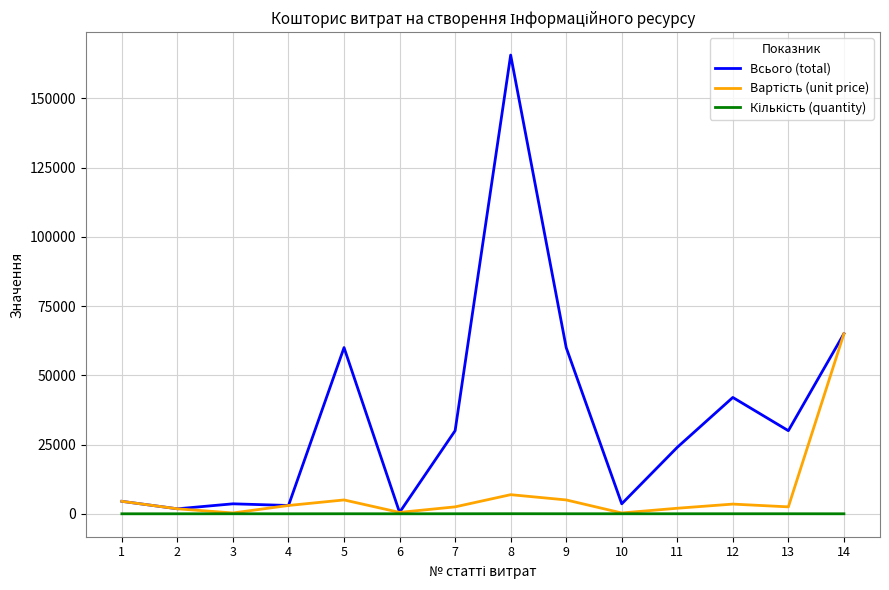

Which series has the largest total across all categories?

Всього (total)